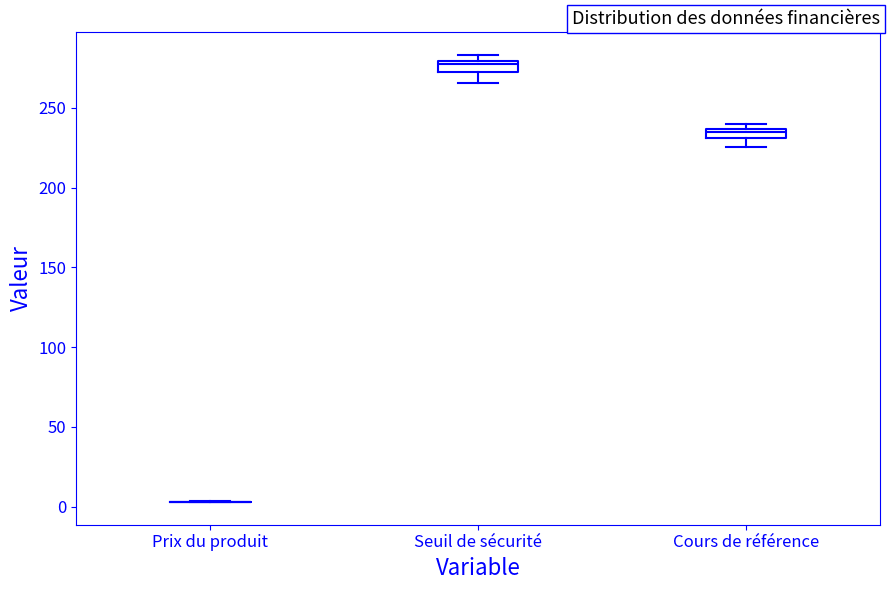

Where is the upper edge of the box for Seuil de sécurité on the y-axis? The values are not printed on the chart, so give them approximately, as read against the axis.

280